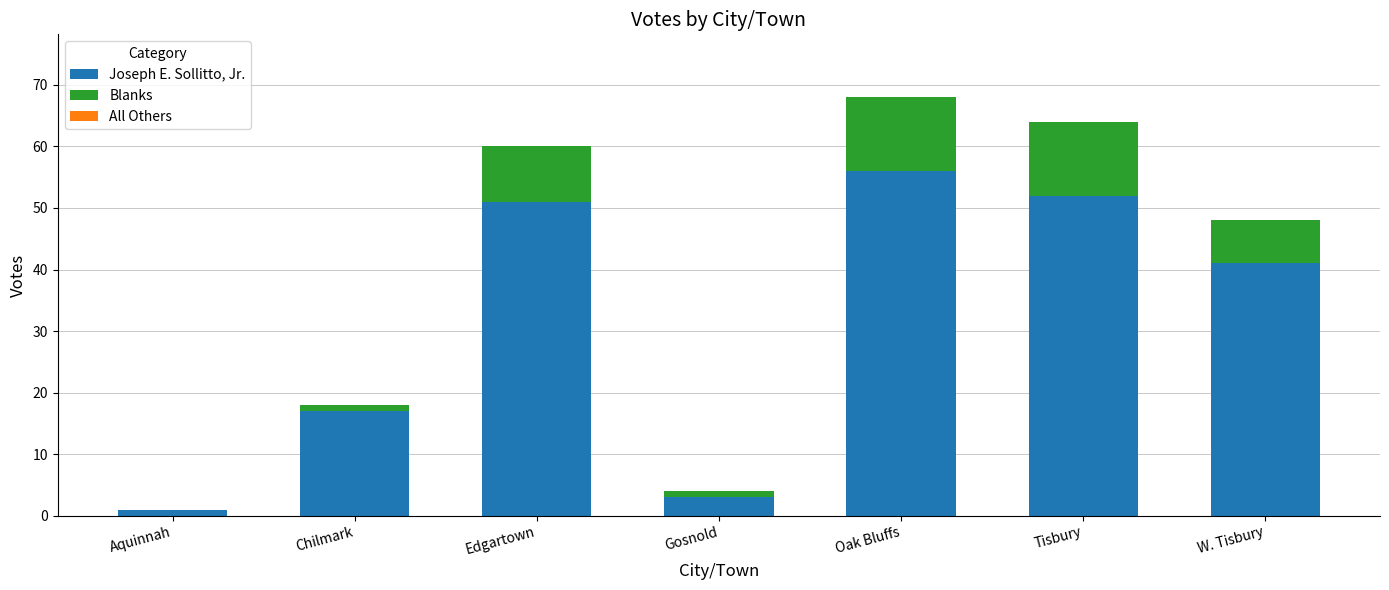

Does the chart contain stacked bars?

Yes